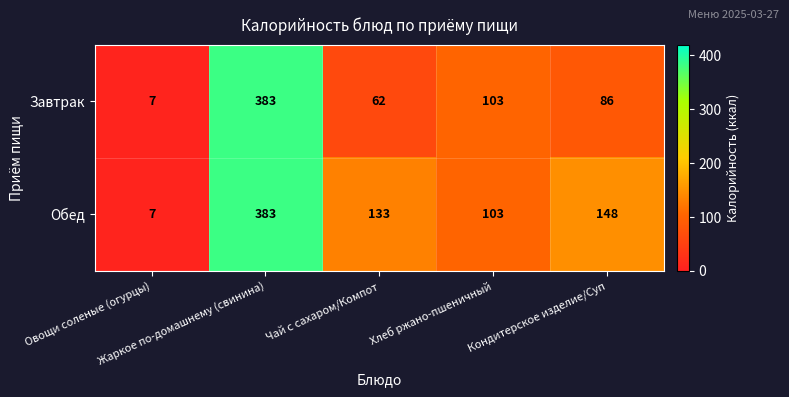

Rank the series by their average value, from lowest to highest.

Завтрак, Обед